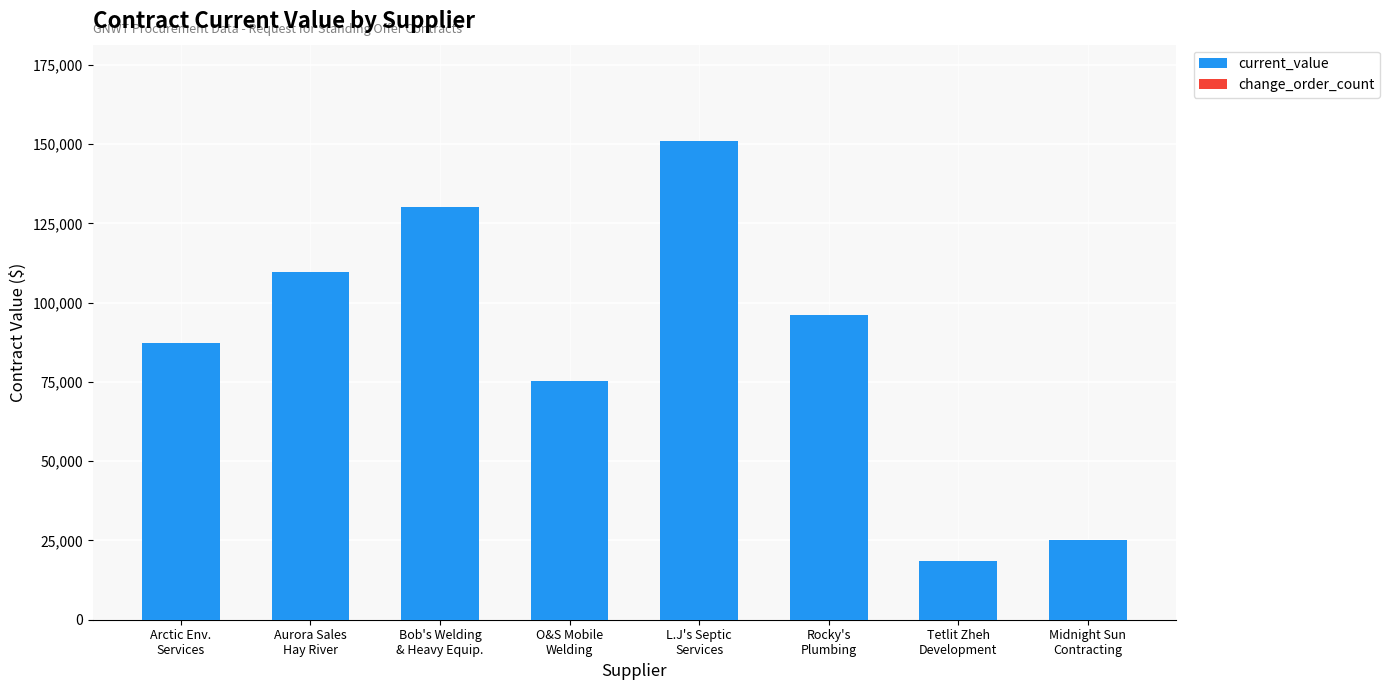

What is the label of the 7th bar from the left?

Tetlit Zheh
Development